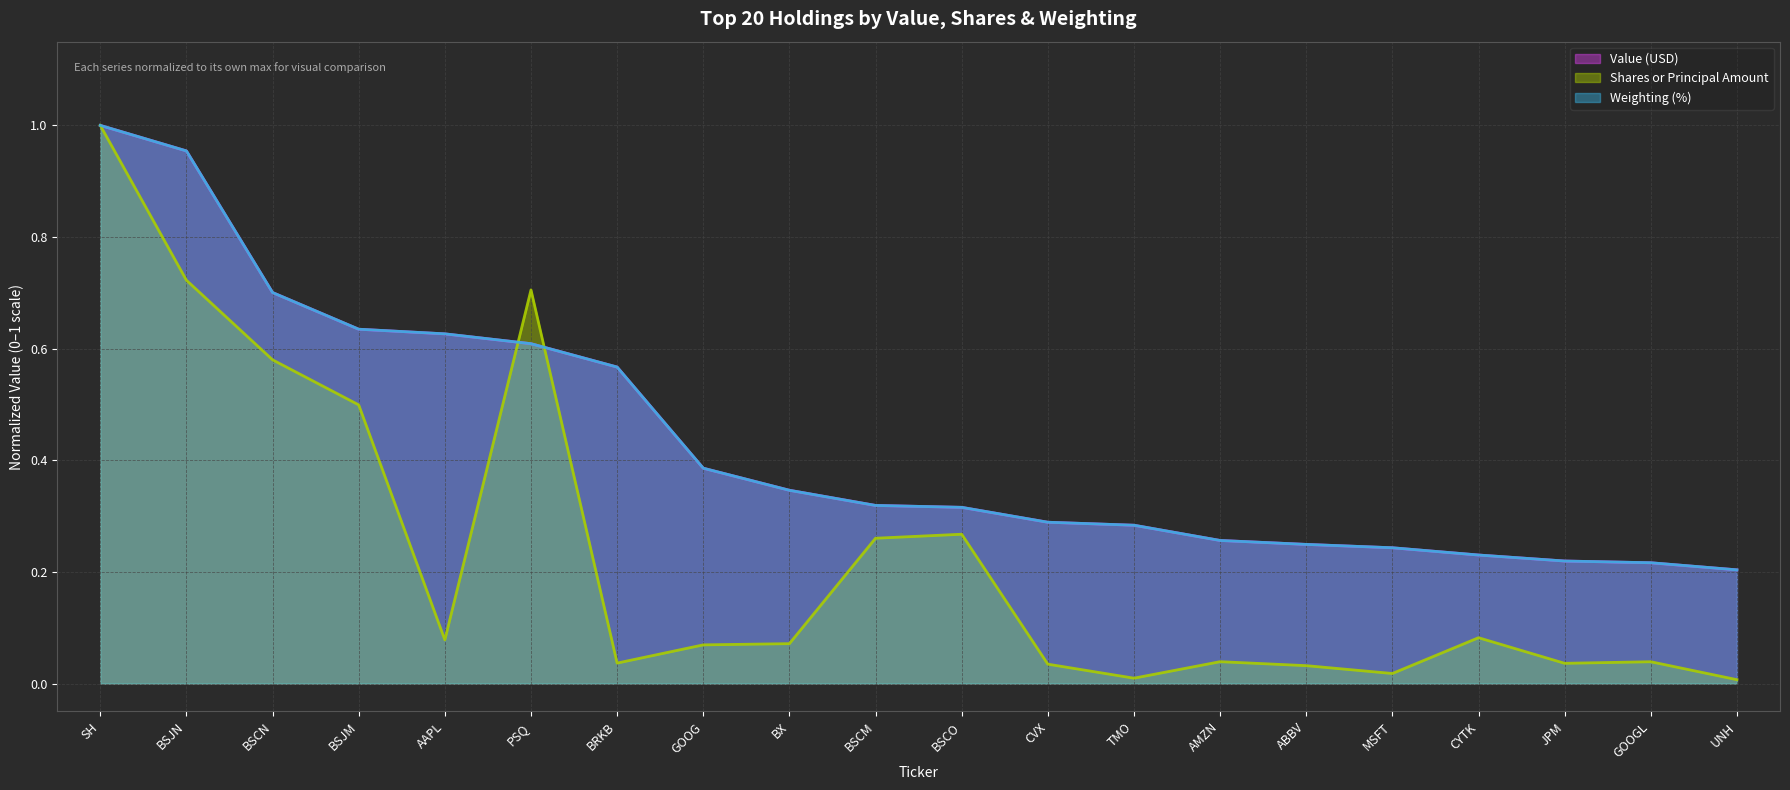

What is the difference between the Shares or Principal Amount values at BRKB and BSCO?

0.2